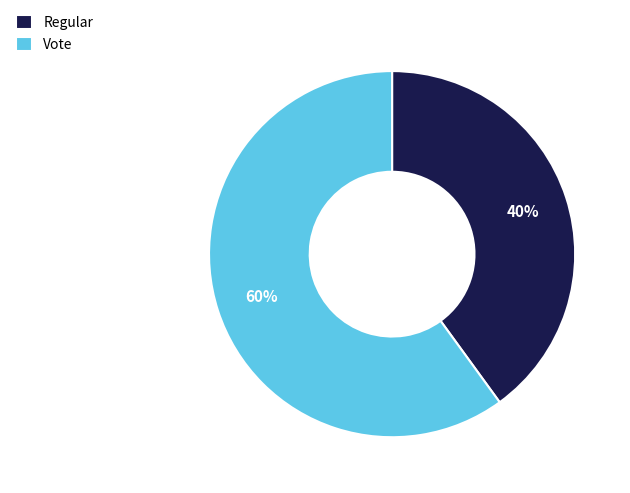

True or false: Regular accounts for 27% of the total.

False